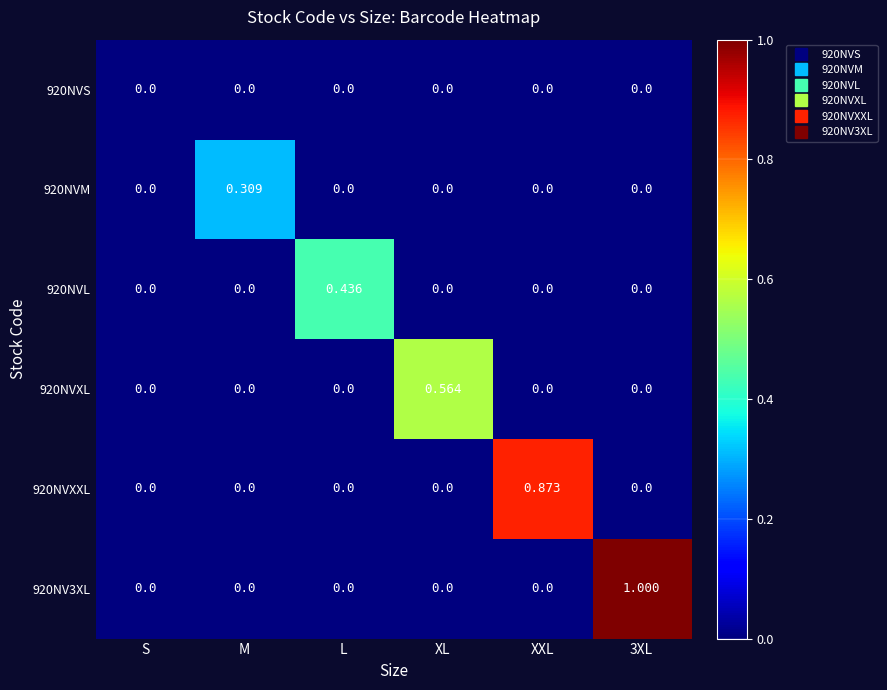

Which category has the highest value in the 920NVXL series?

XL